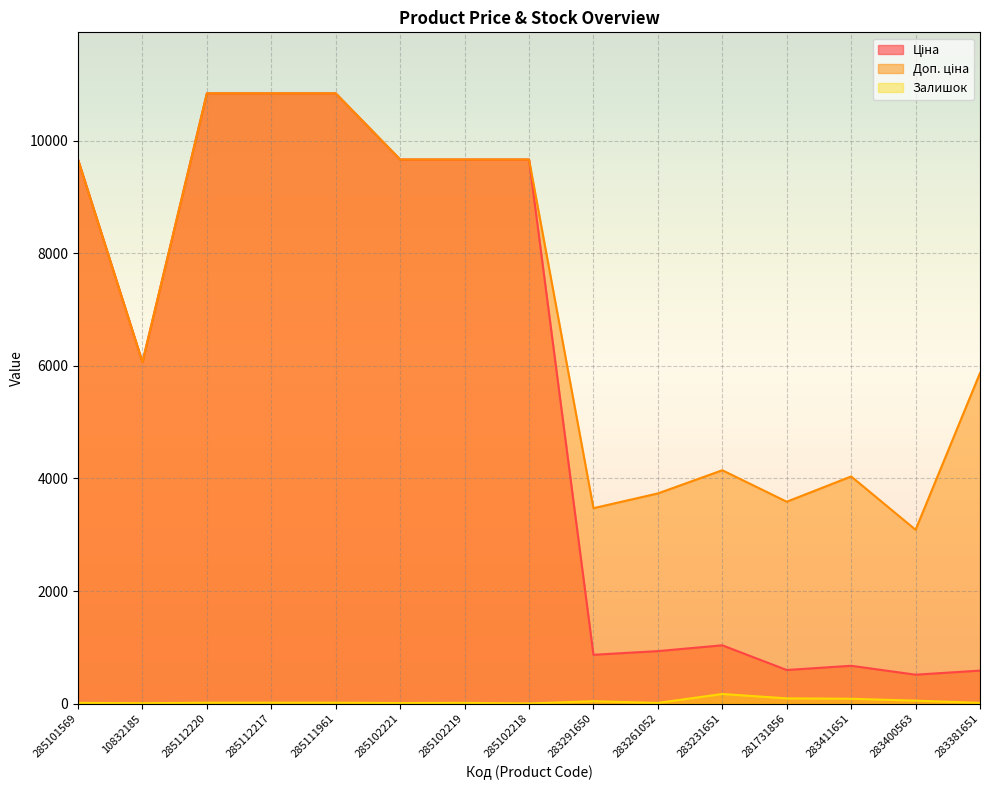

Where is the first local maximum for Доп. ціна?

283231651